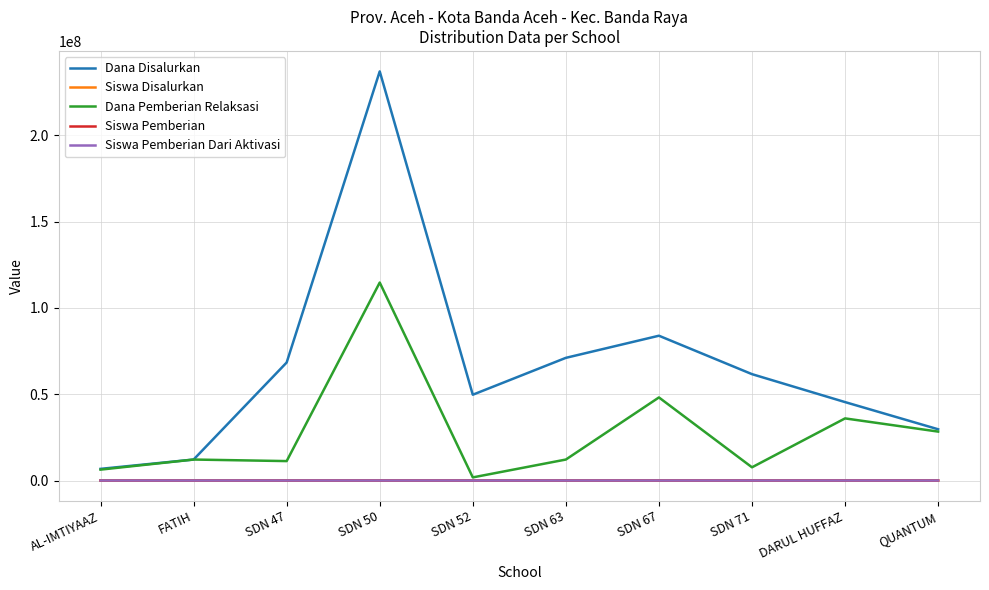

True or false: Dana Pemberian Relaksasi has a value of 58505420 at DARUL HUFFAZ.

False